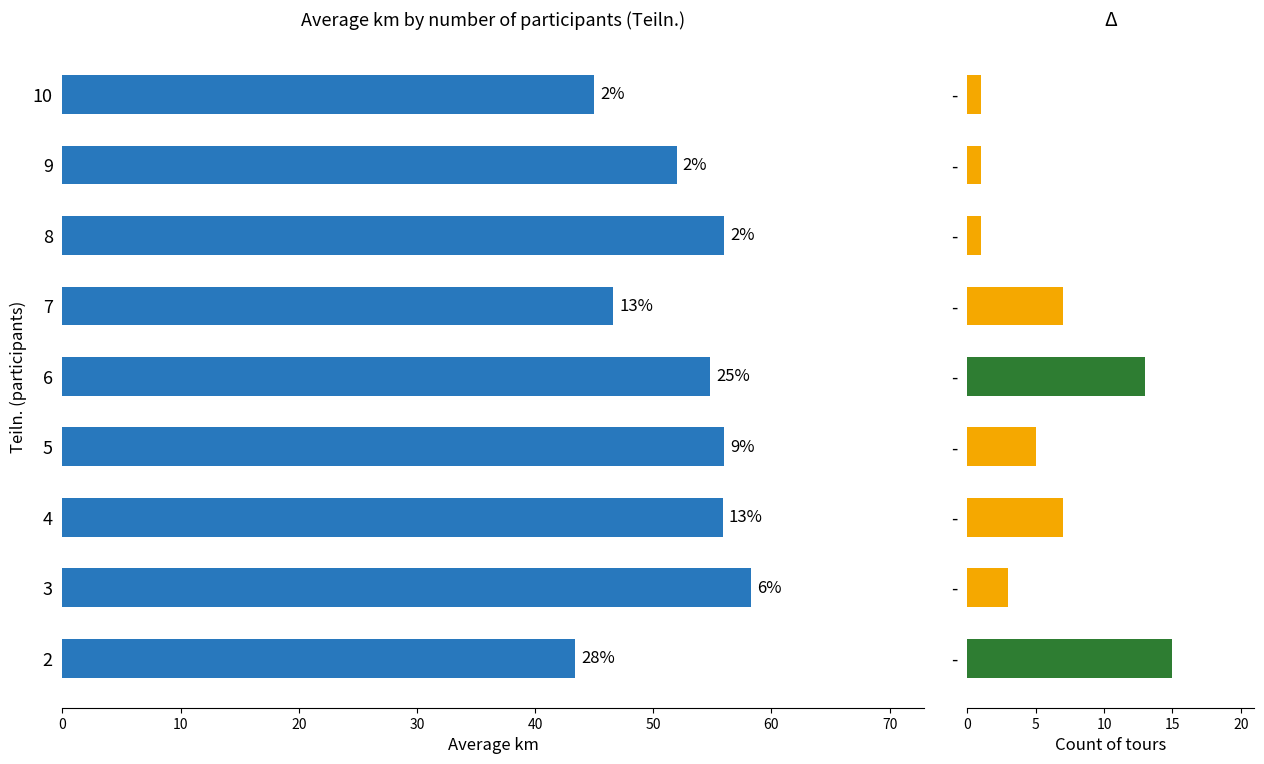

Which series has the widest spread of values?

avg km